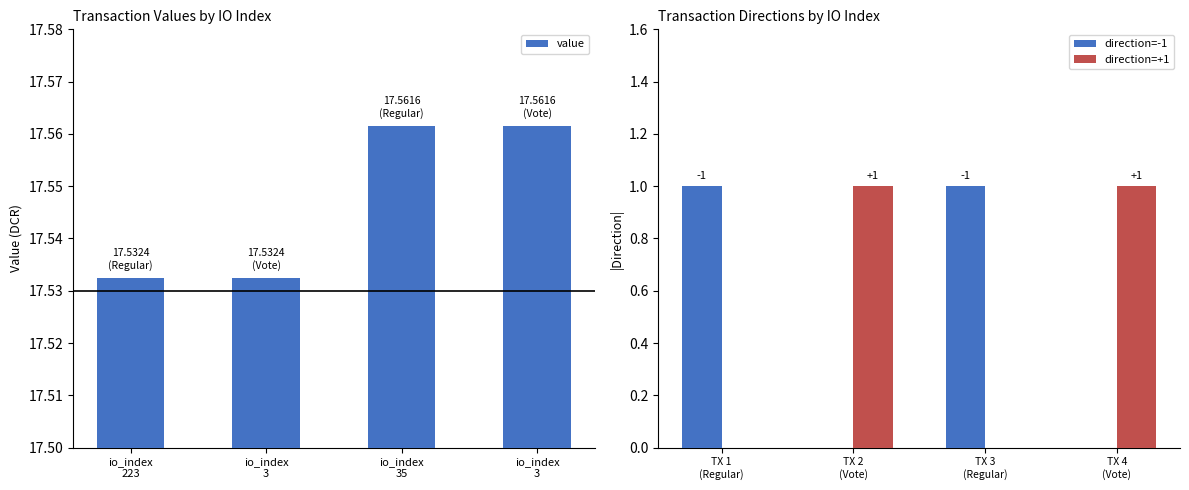

Which category has the highest value in the direction=-1 series?

TX 1 (Regular)